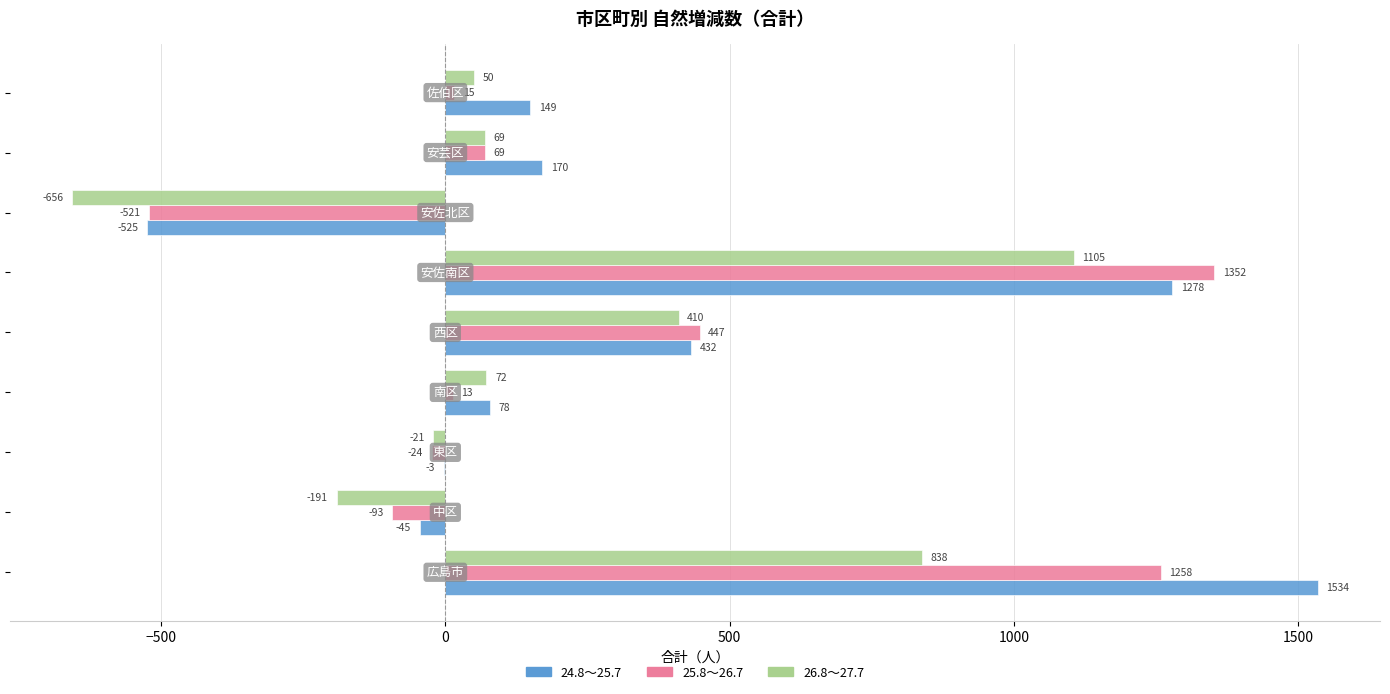

What is the greatest value displayed?

1534